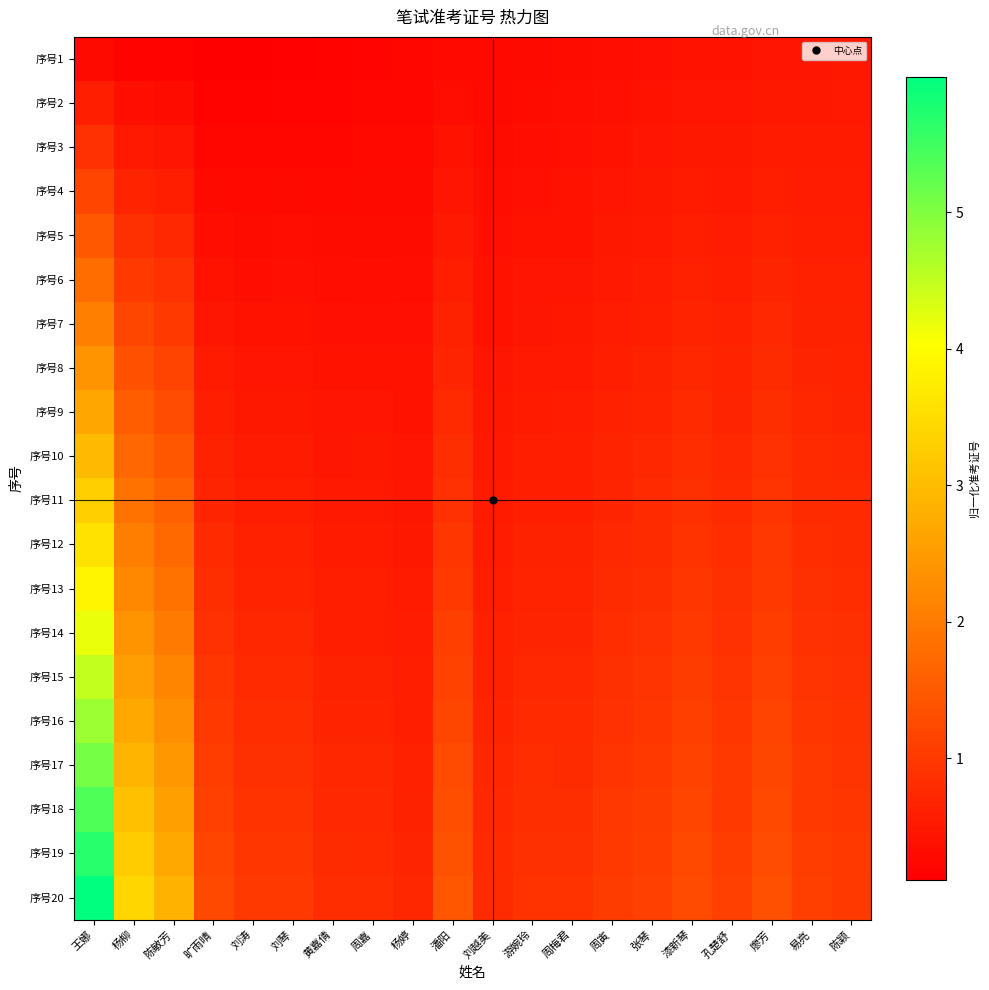

Between 刘涛 and 杨柳, which is larger?

杨柳